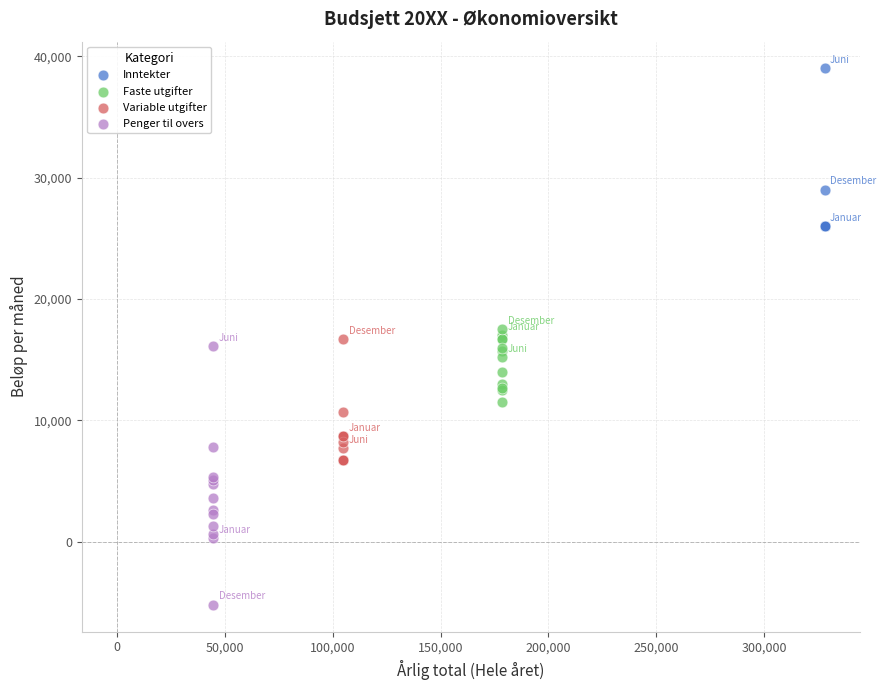

Which series reaches the minimum Y coordinate?

Penger til overs